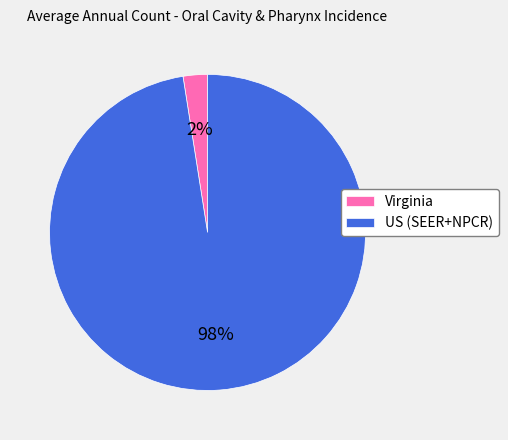

Is it true that US (SEER+NPCR) is 84% of the pie?

False